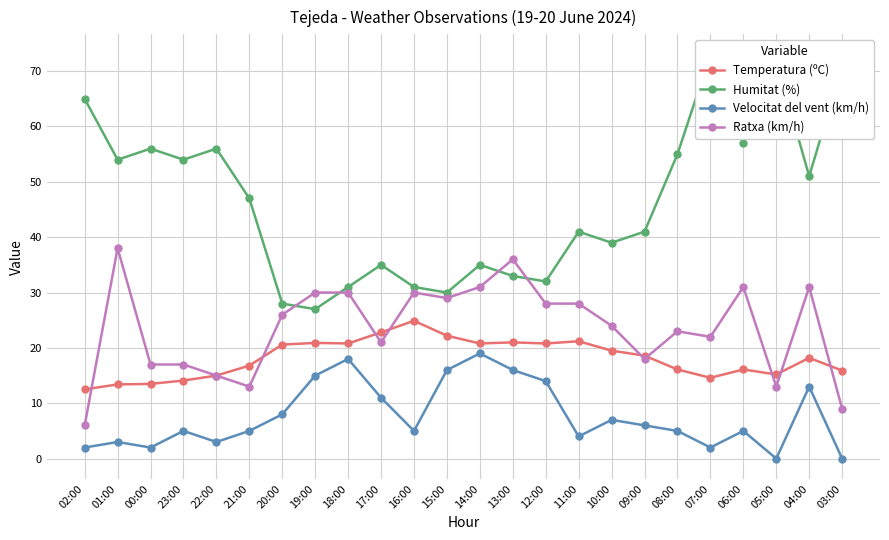

How many values in Velocitat del vent (km/h) are above zero?

22